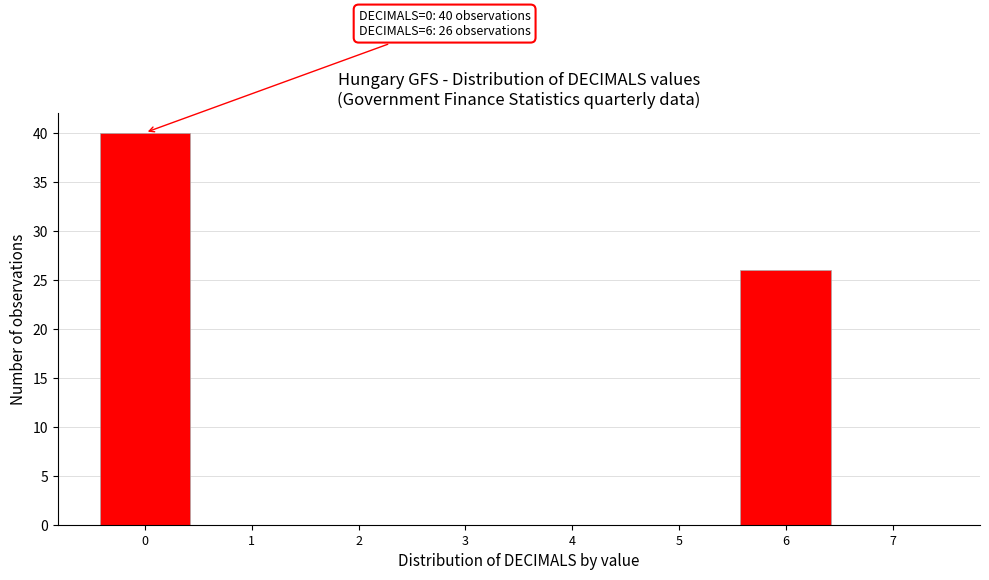

Over which range of the x-axis is the bar tallest?

-0.5 to 0.5